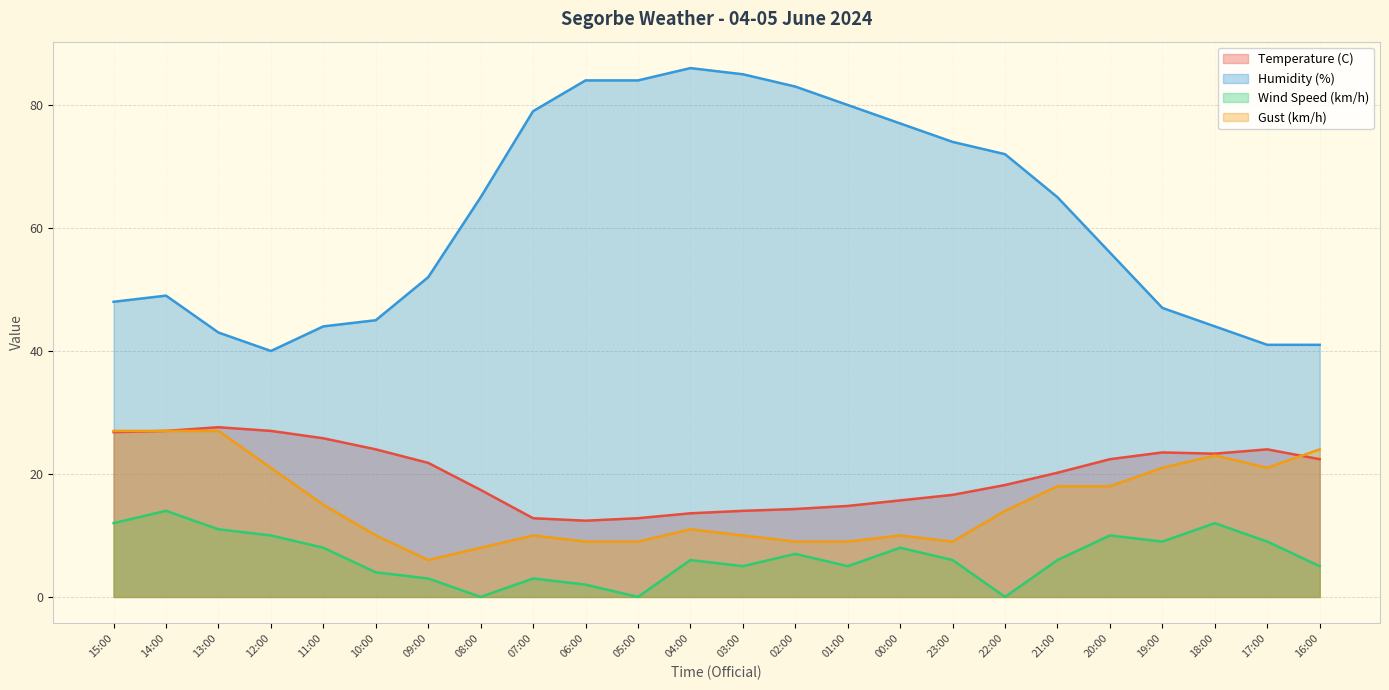

Is it true that Temperature (C) equals 27.0 at 12:00?

True